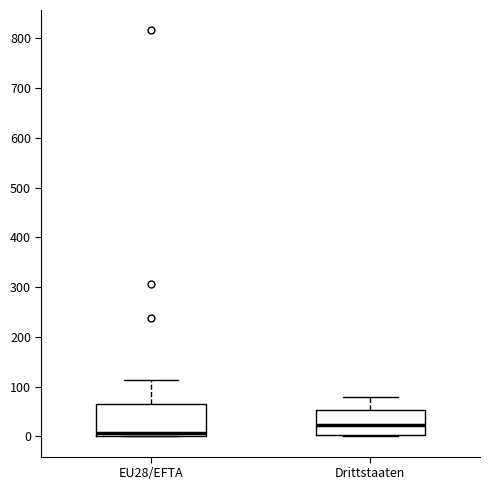

Reading left to right, read every box against the y-axis: the position of its median line, the range the box covers, and the ends of its whiskers. The values are not printed on the chart, so give them approximately, as read against the axis.

EU28/EFTA: median 10, box 0 to 70, whiskers 0 to 110
Drittstaaten: median 20, box 0 to 50, whiskers 0 to 80